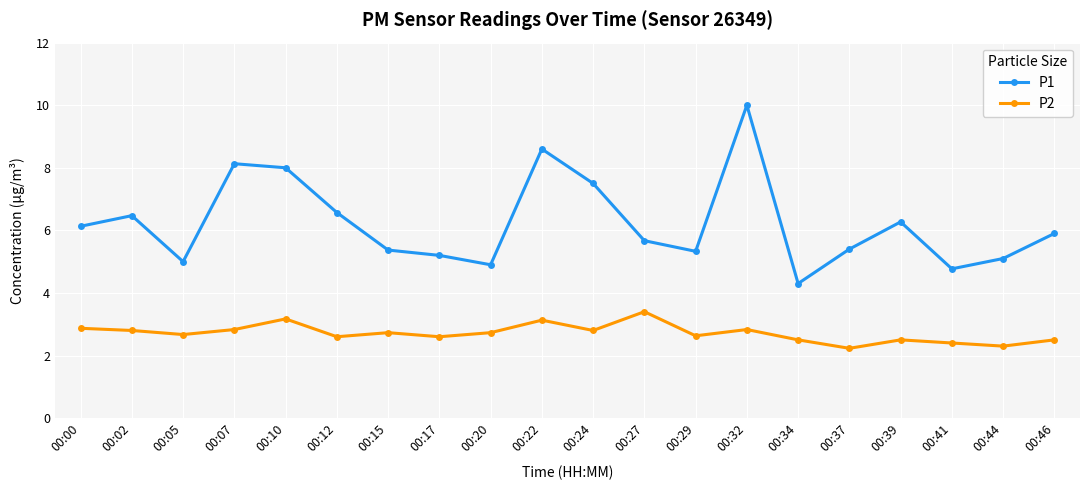

What is the sum of the P2 values at 00:00 and 00:10?

6.0